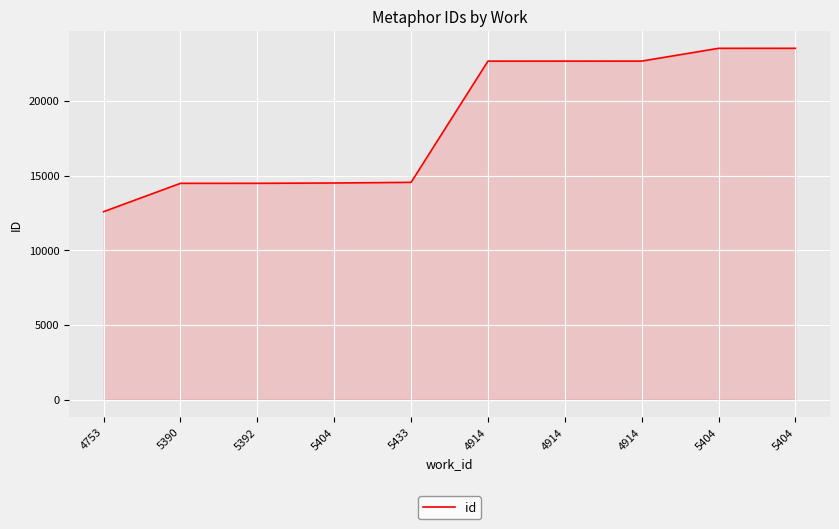

What is the value of the 3rd point from the left?

14479